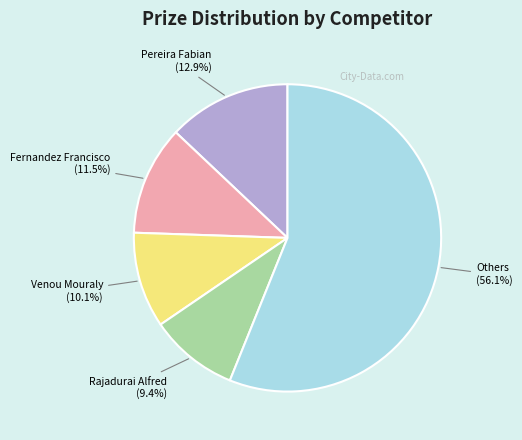

True or false: Pereira Fabian accounts for 13% of the total.

True